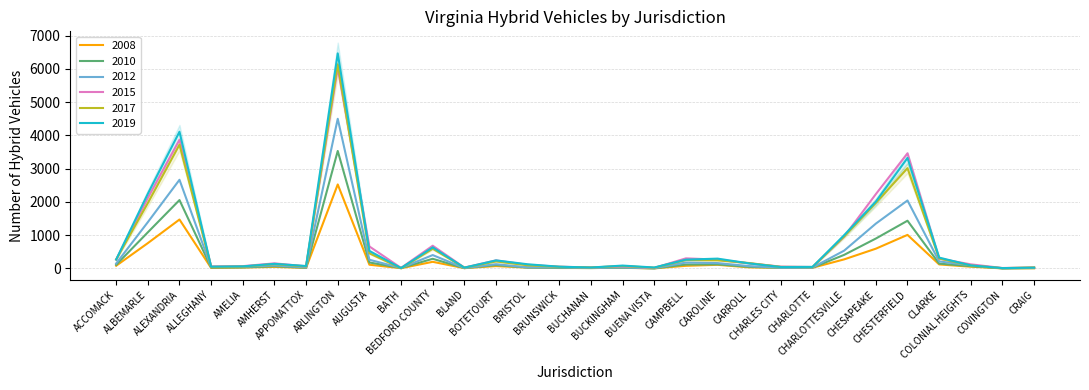

What is the label of the 6th point from the left?

AMHERST